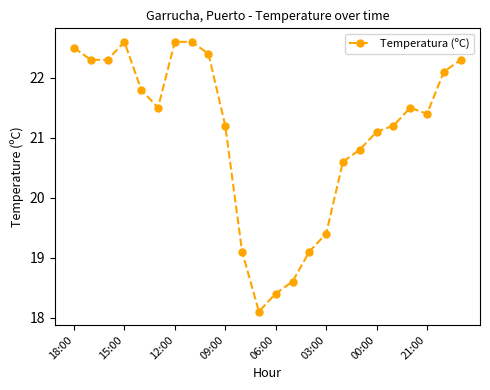

What is the minimum value shown in the chart?

18.1